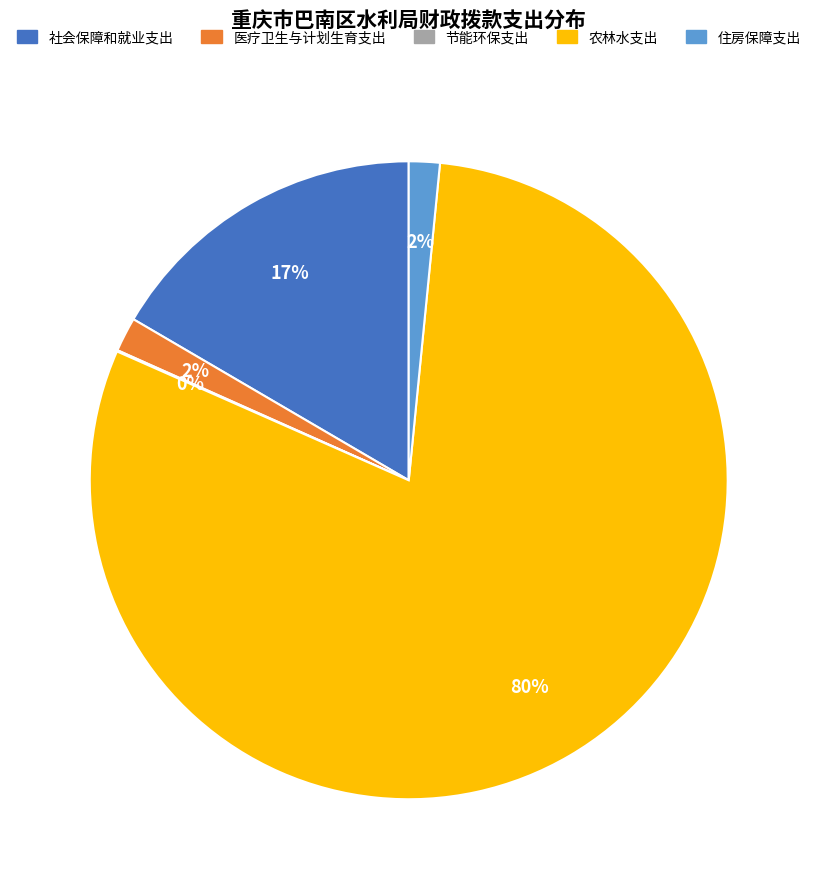

Is the sum of 住房保障支出 and 农林水支出 greater than half?

Yes